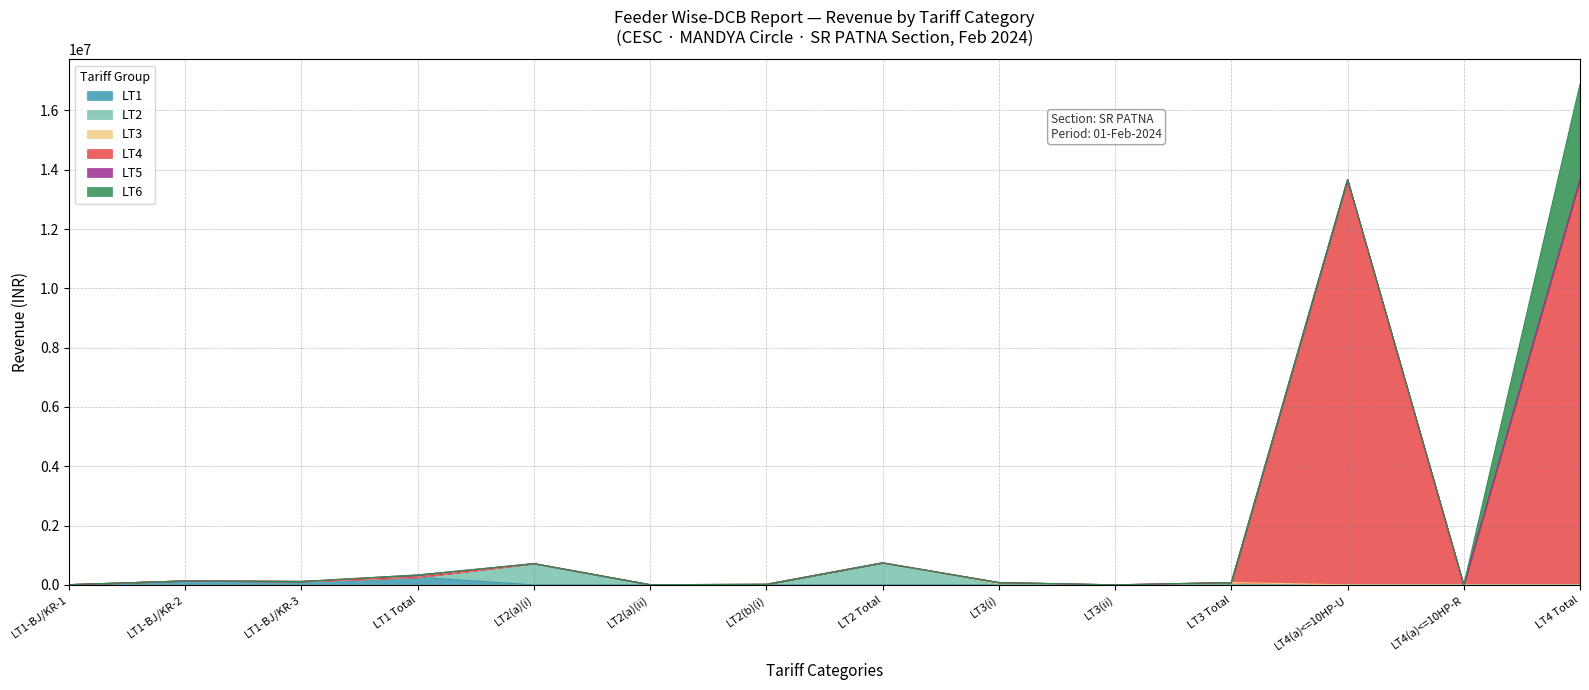

At which label does LT1 Revenue first exceed 115136?

LT1 Total